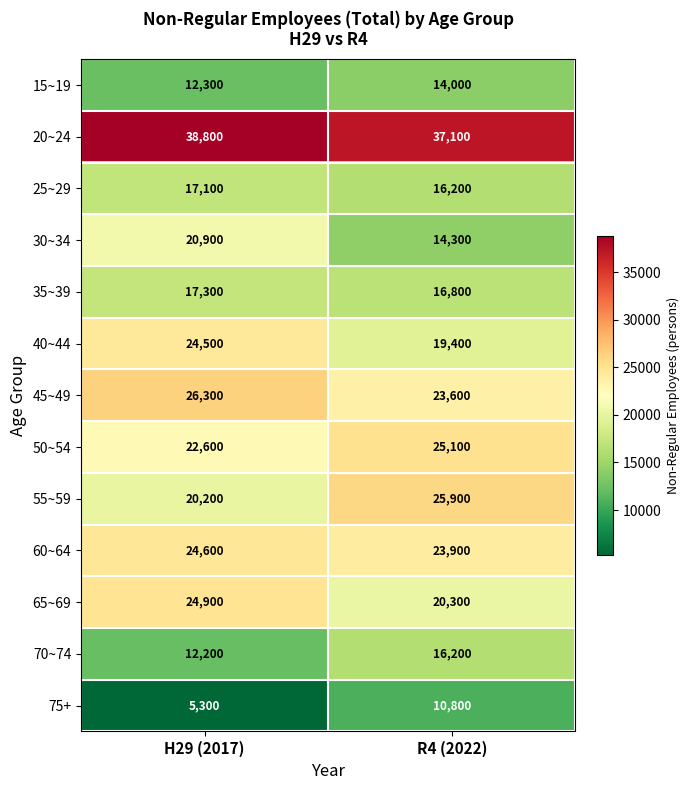

Is it true that 65~69 equals 24900 at H29 (2017)?

True